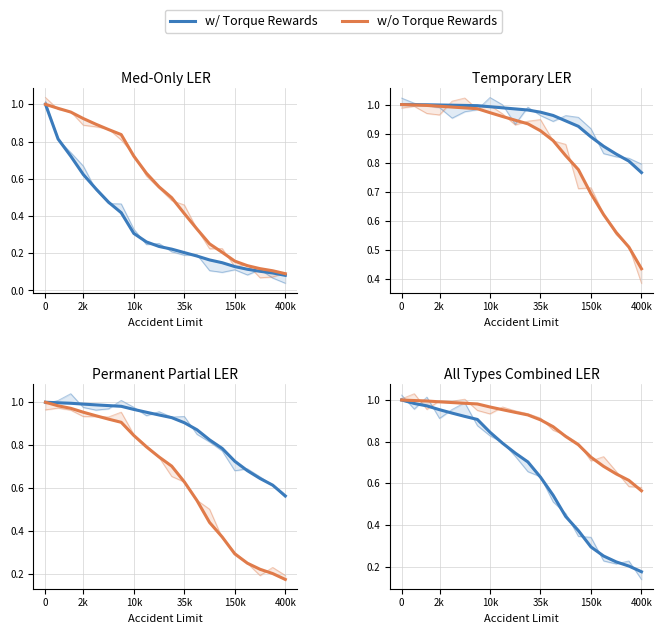

How many lines are shown in the chart?

2